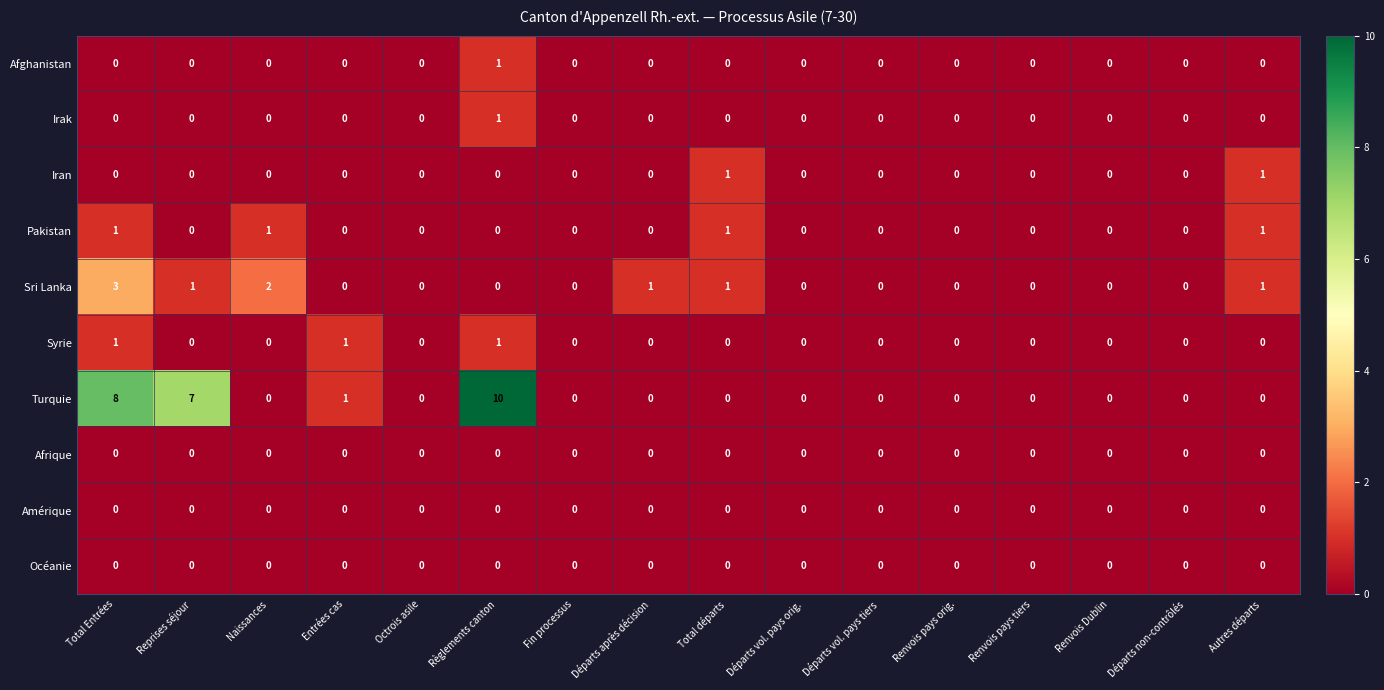

Count the Turquie values in the range 0 to 1.

13